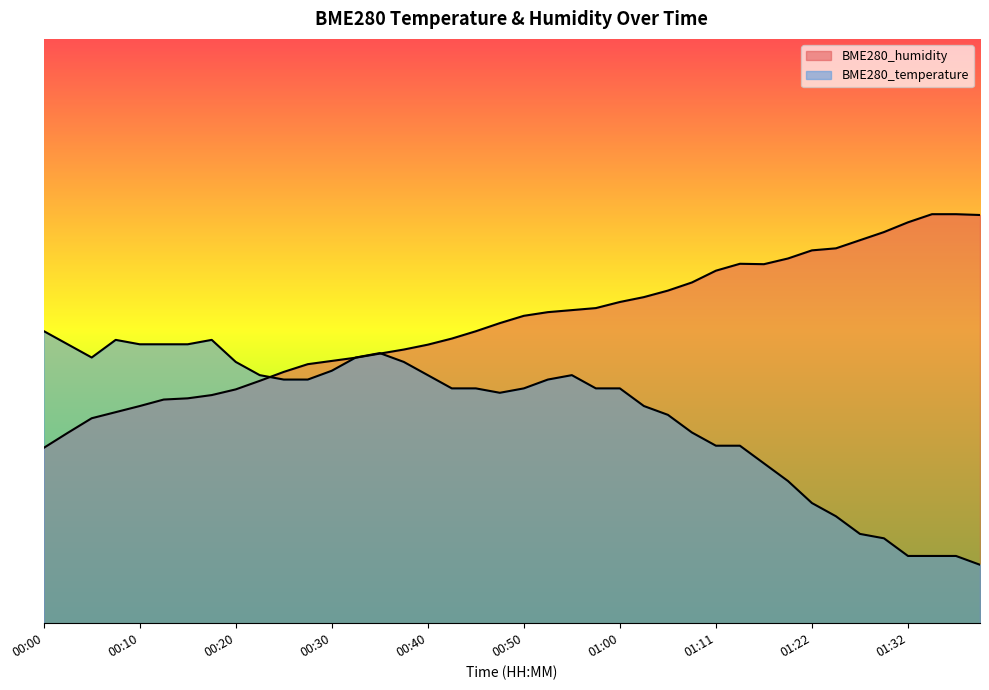

Between 00:15 and 01:06, which is larger?

00:15